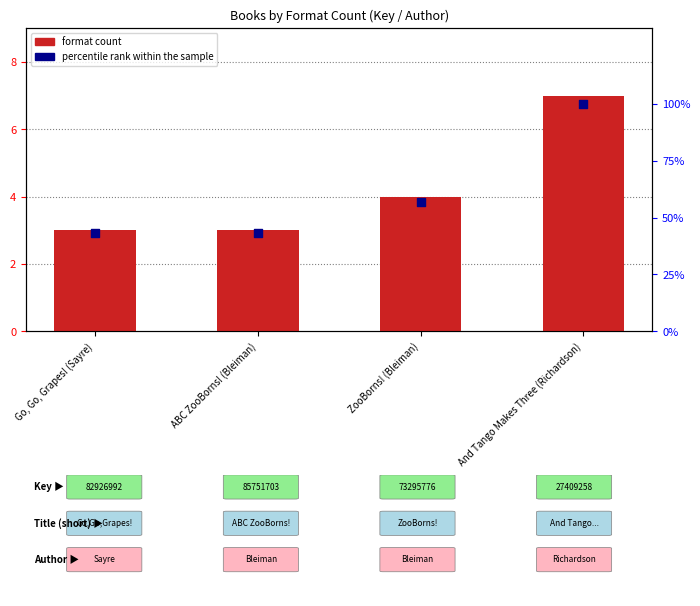

Which series contains the highest Y value?

percentile rank within the sample